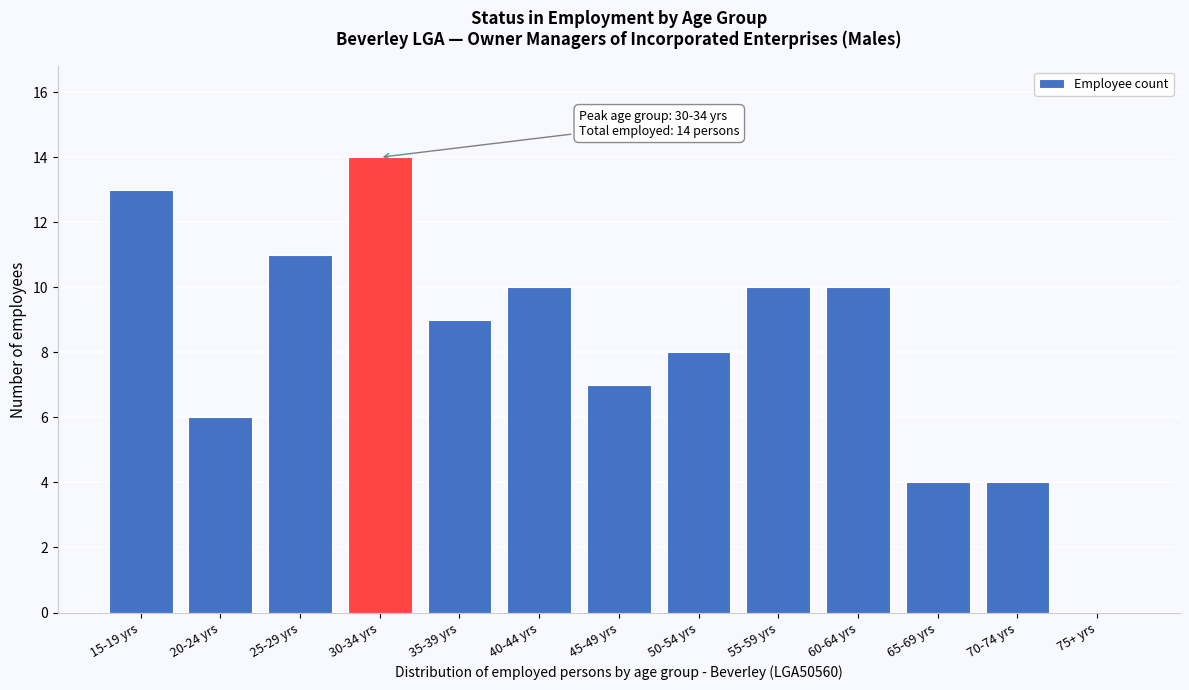

Reading left to right, what are all the values shown in this chart?

15-19 yrs=13	20-24 yrs=6	25-29 yrs=11	30-34 yrs=14	35-39 yrs=9	40-44 yrs=10	45-49 yrs=7	50-54 yrs=8	55-59 yrs=10	60-64 yrs=10	65-69 yrs=4	70-74 yrs=4	75+ yrs=0